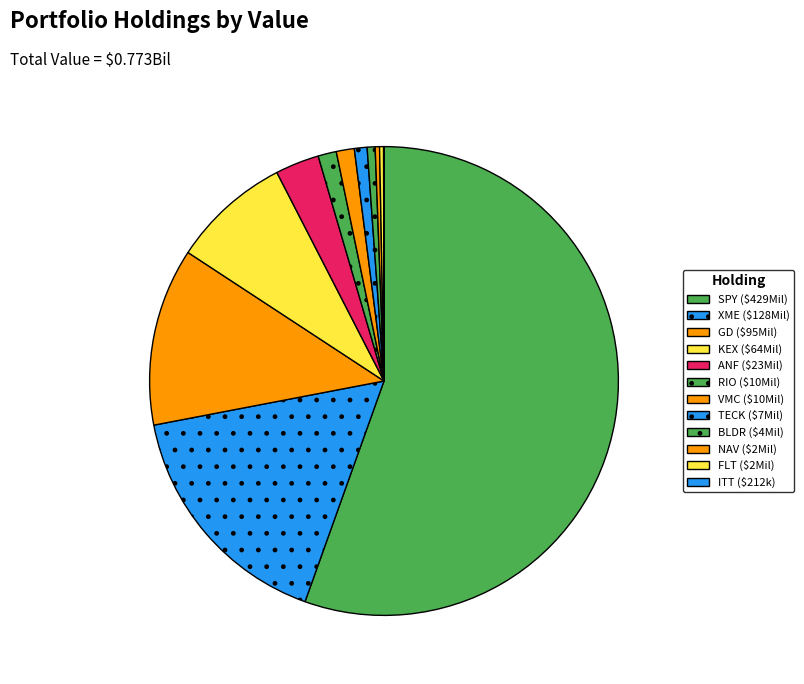

What is the smallest slice in the pie chart?

ITT INC